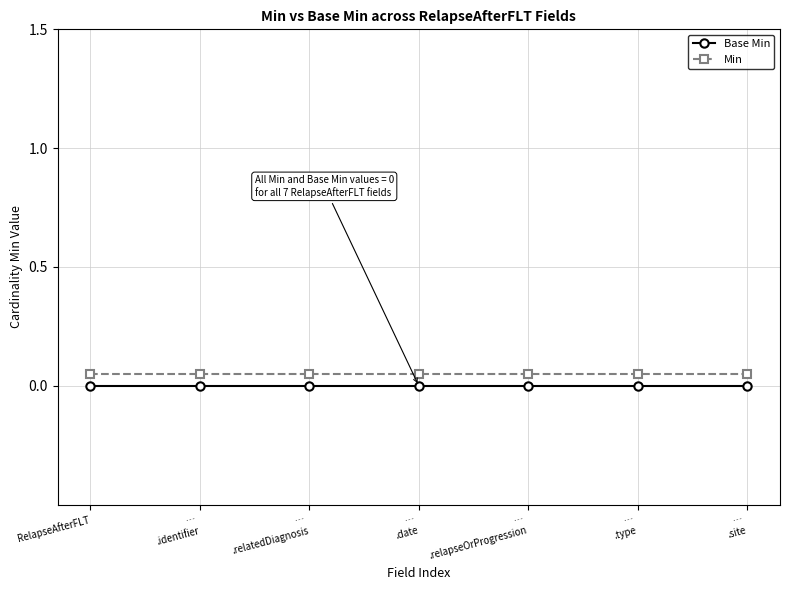

True or false: Base Min and Min cross at least once.

False